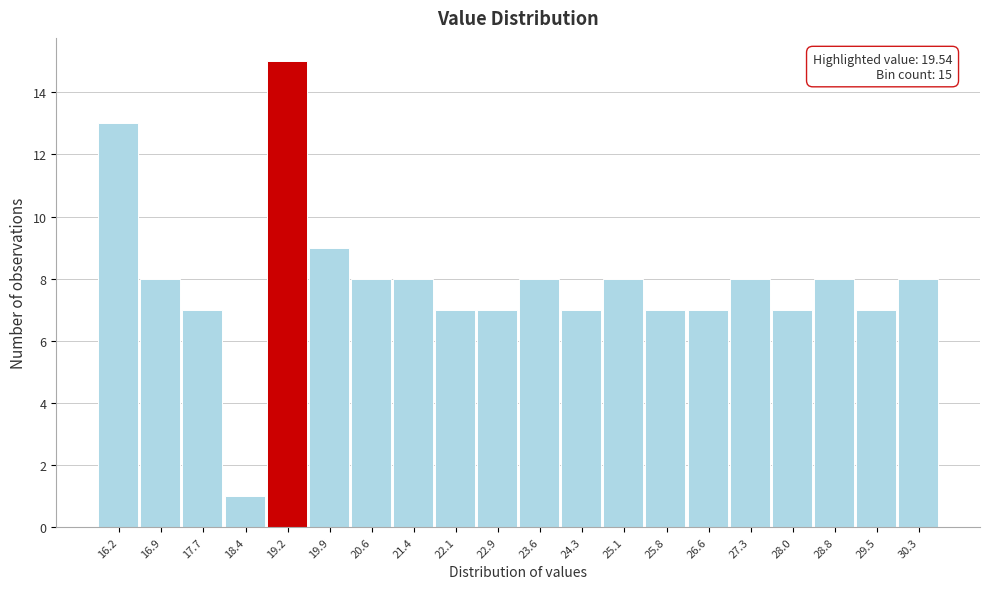

Reading right to left, what are all the values shown in this chart?

8	7	8	7	8	7	7	8	7	8	7	7	8	8	9	15	1	7	8	13